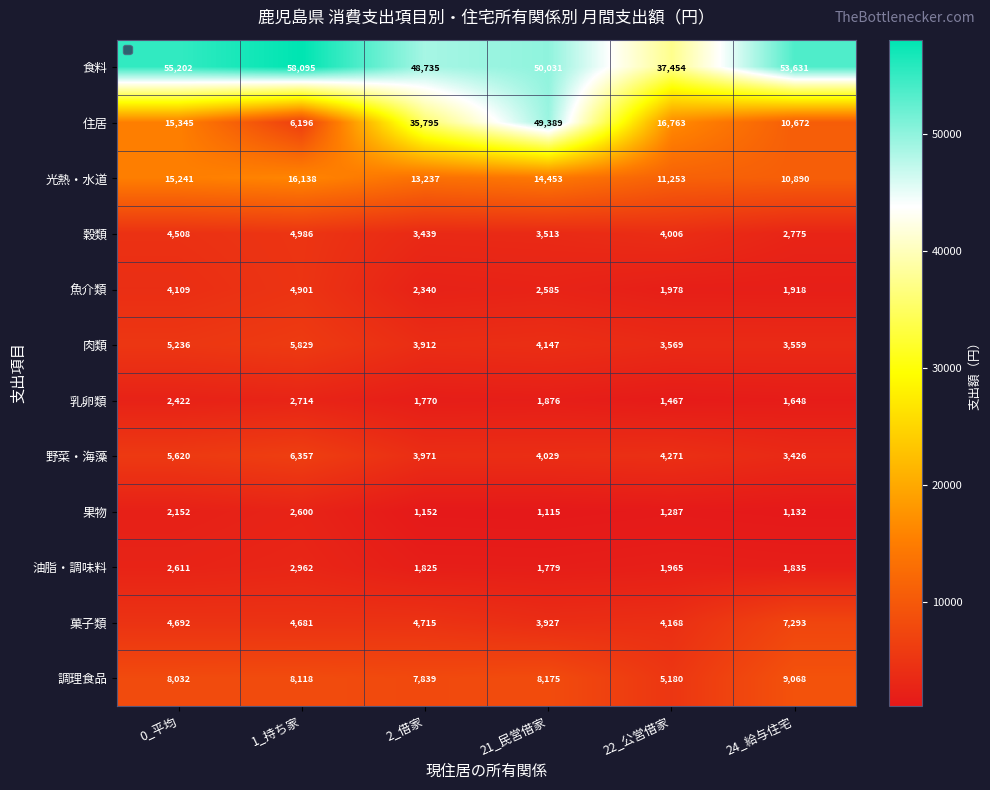

Which category has the lowest value across all series?

21_民営借家